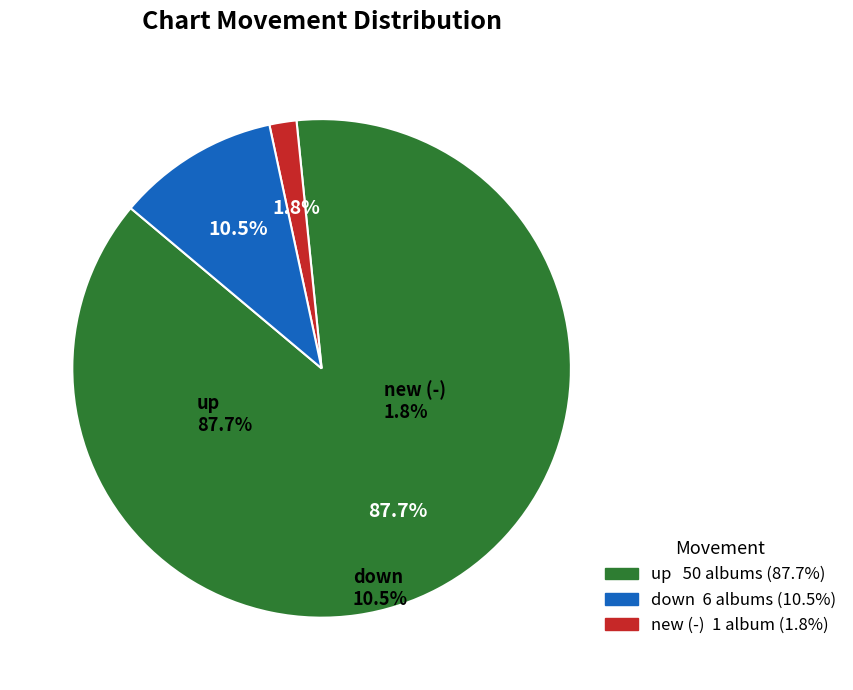

Is there a majority slice in this chart?

Yes